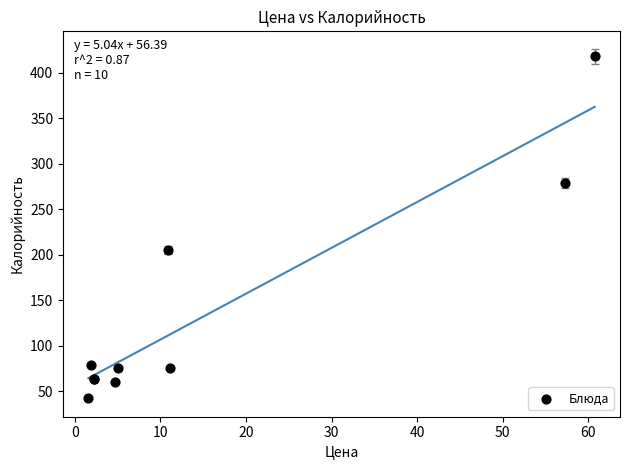

What Y value in the scatter plot is closest to 230?

205.0